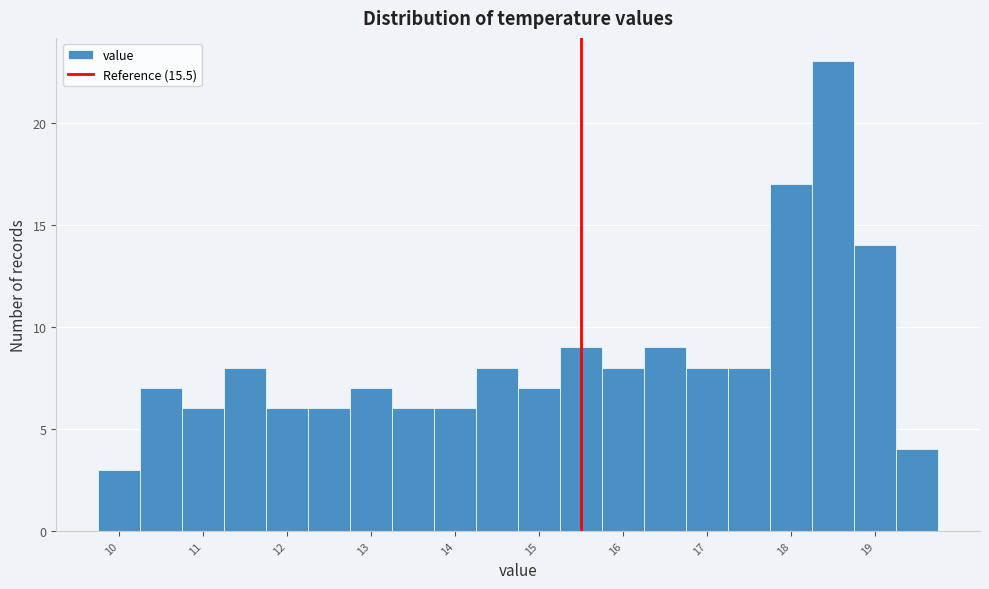

How tall is the bar that spans 13.75 to 14.25 on the x-axis? Neither the bar edges nor the heights are printed on the chart, so give them approximately, as read against the axes.

6